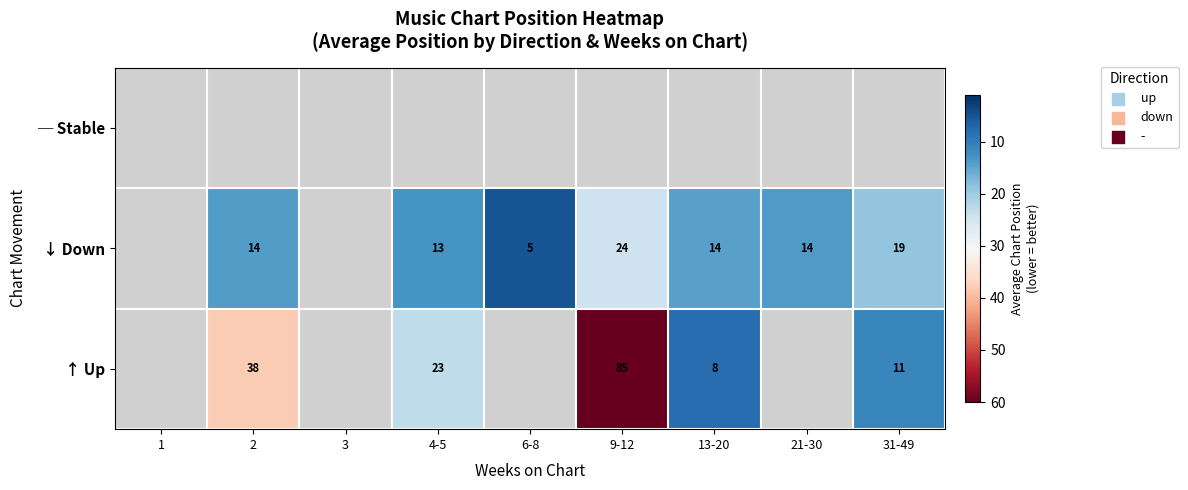

The value of ↓ Down at 2 is 14. True or false?

True